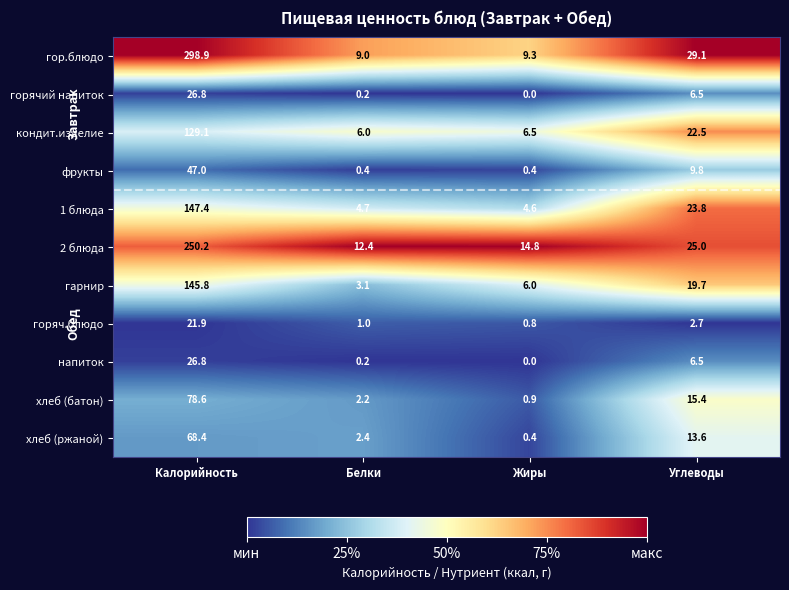

The горячий напиток series shows 3.7 at Углеводы. True or false?

False